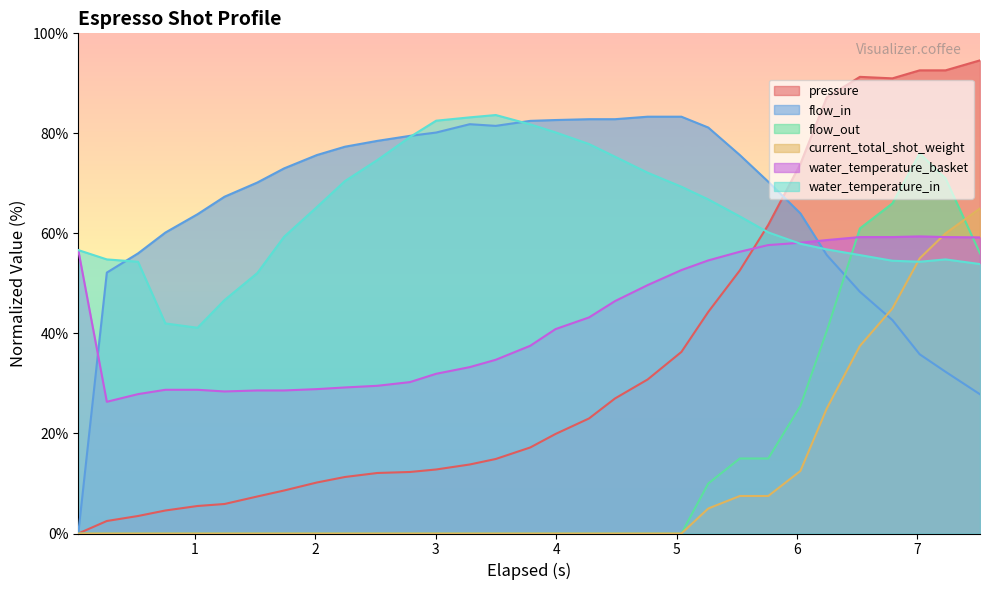

After their last crossing, which series has the higher values: current_total_shot_weight or flow_out?

current_total_shot_weight